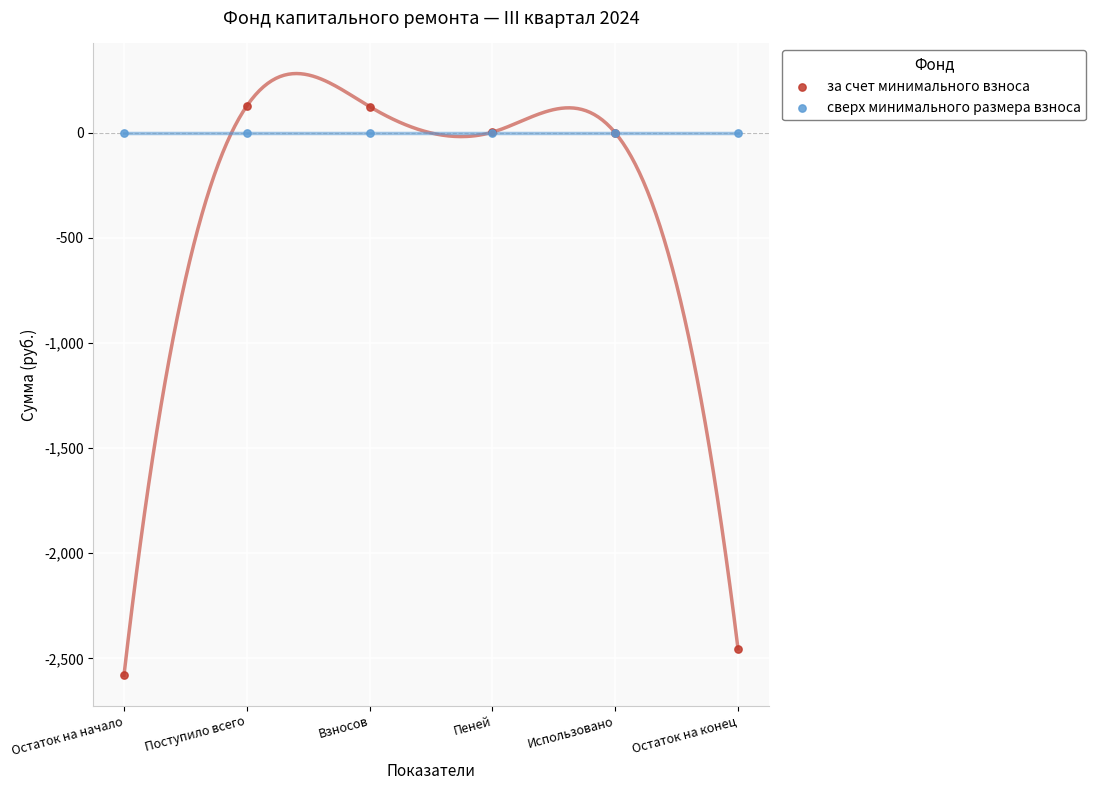

Which series contains the lowest Y value?

за счет минимального взноса